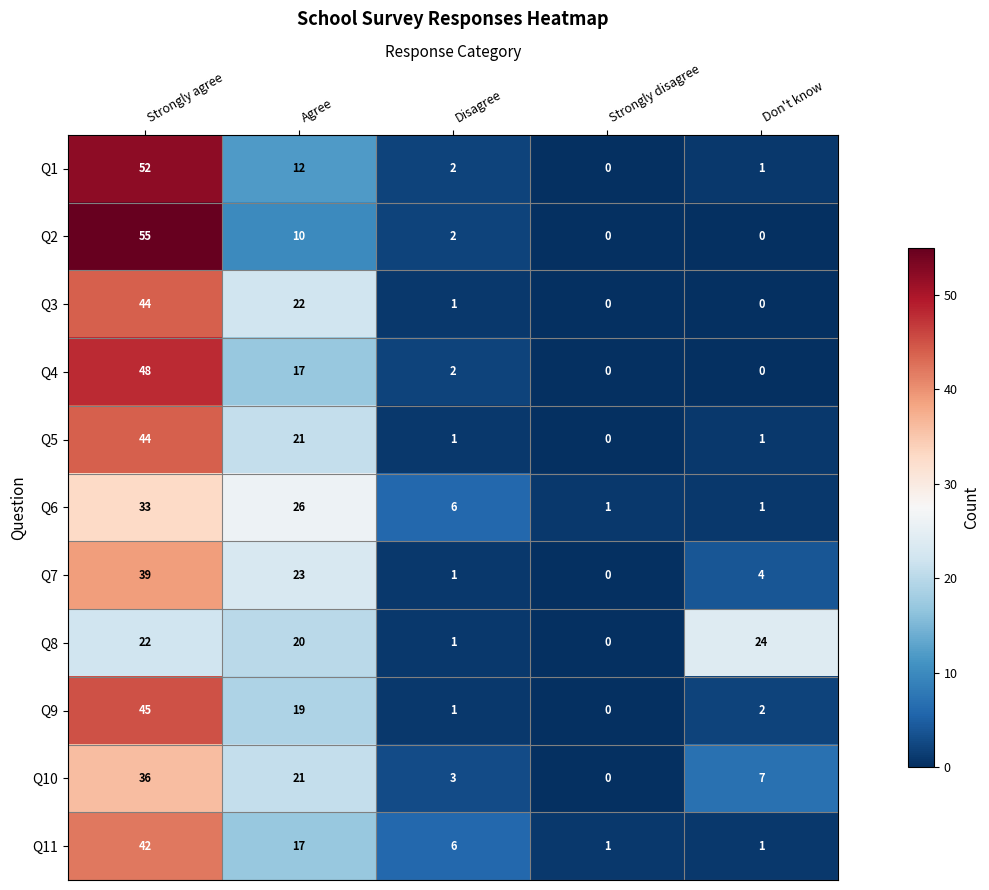

What is the greatest value displayed?

55